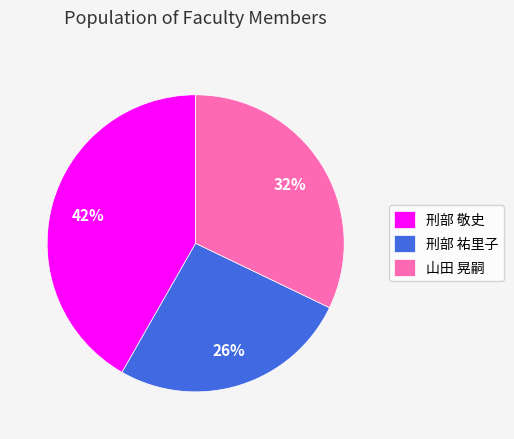

The 山田 晃嗣 slice represents 32% of the pie. True or false?

True